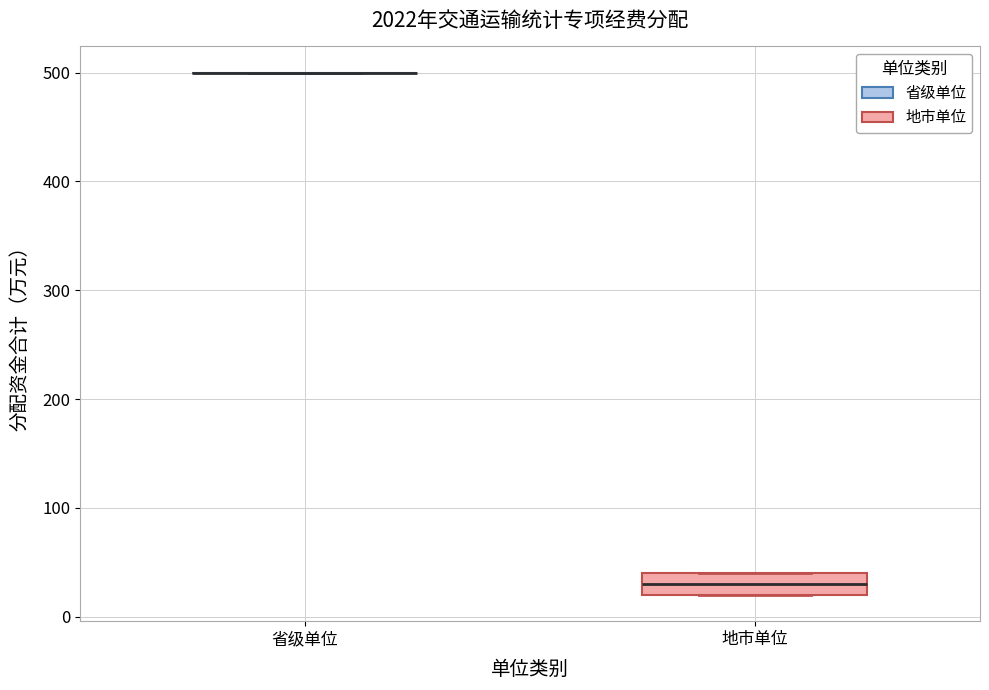

Which box is the tallest, from its lower edge to its upper edge?

地市单位